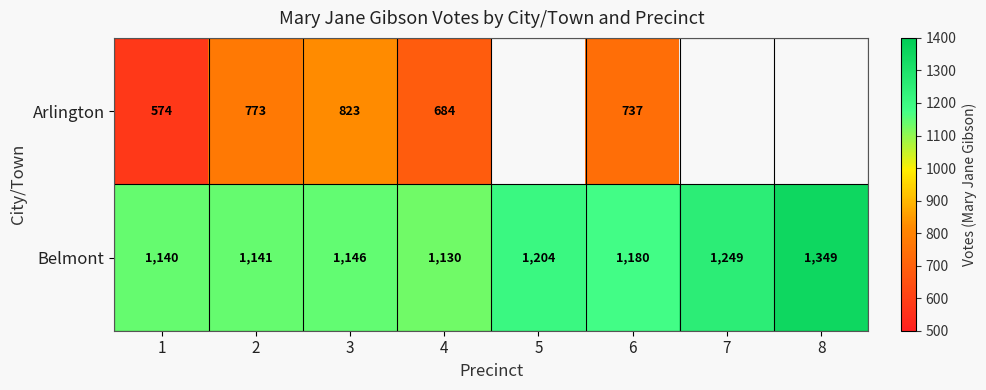

At which category is the sum across all series the highest?

3